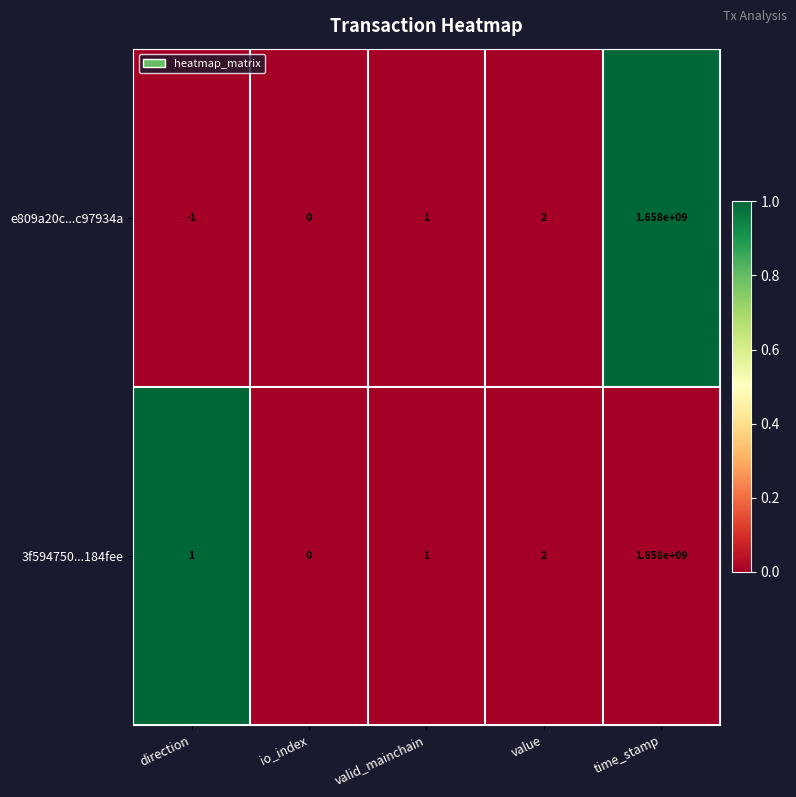

Count the number of data series in this chart.

2